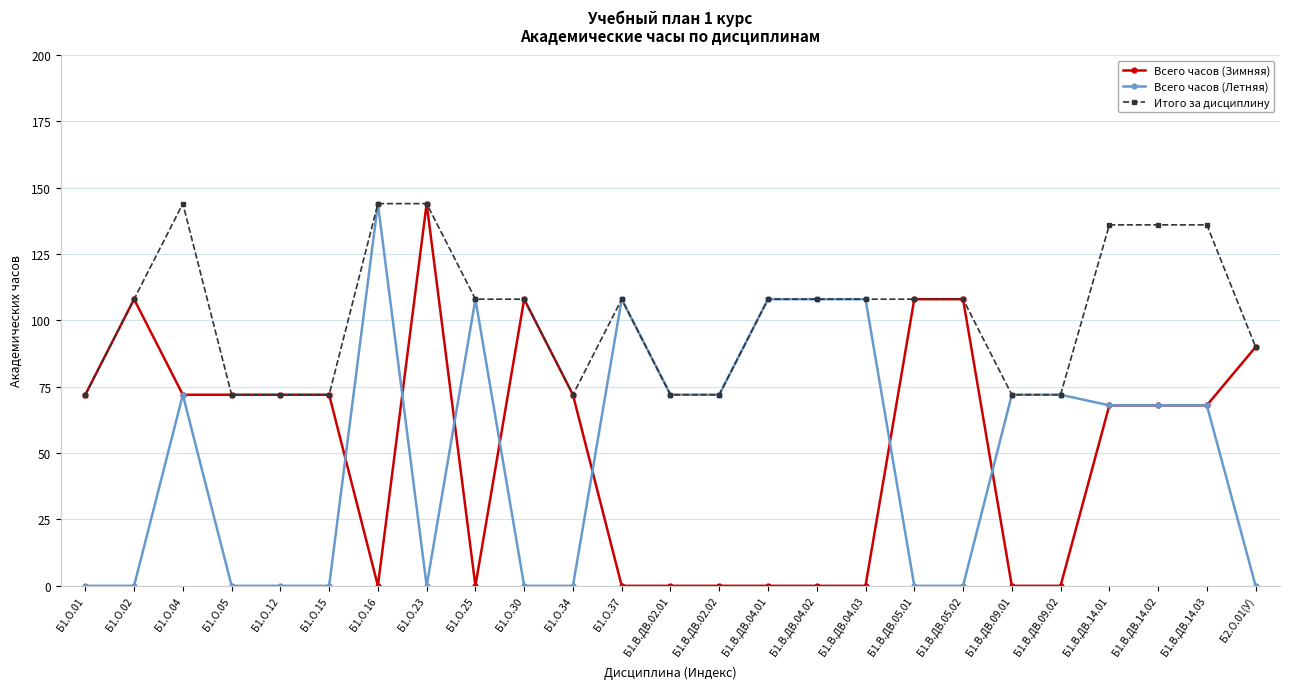

Between Б1.О.04 and Б1.О.37, which series saw the biggest shift?

Всего часов (Зимняя)